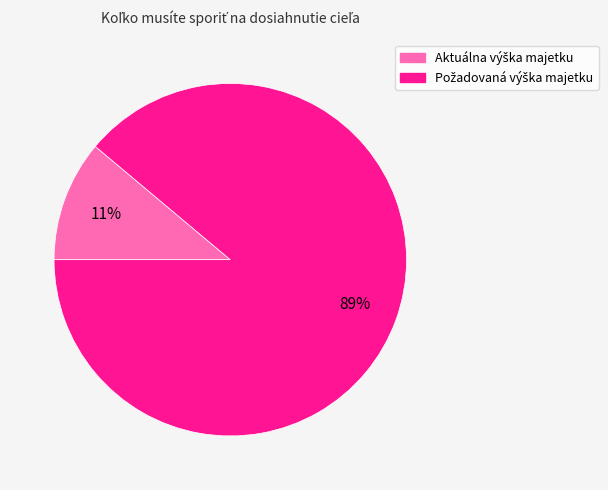

To the nearest percent, what is the difference between the largest and smallest slice percentages?

78%